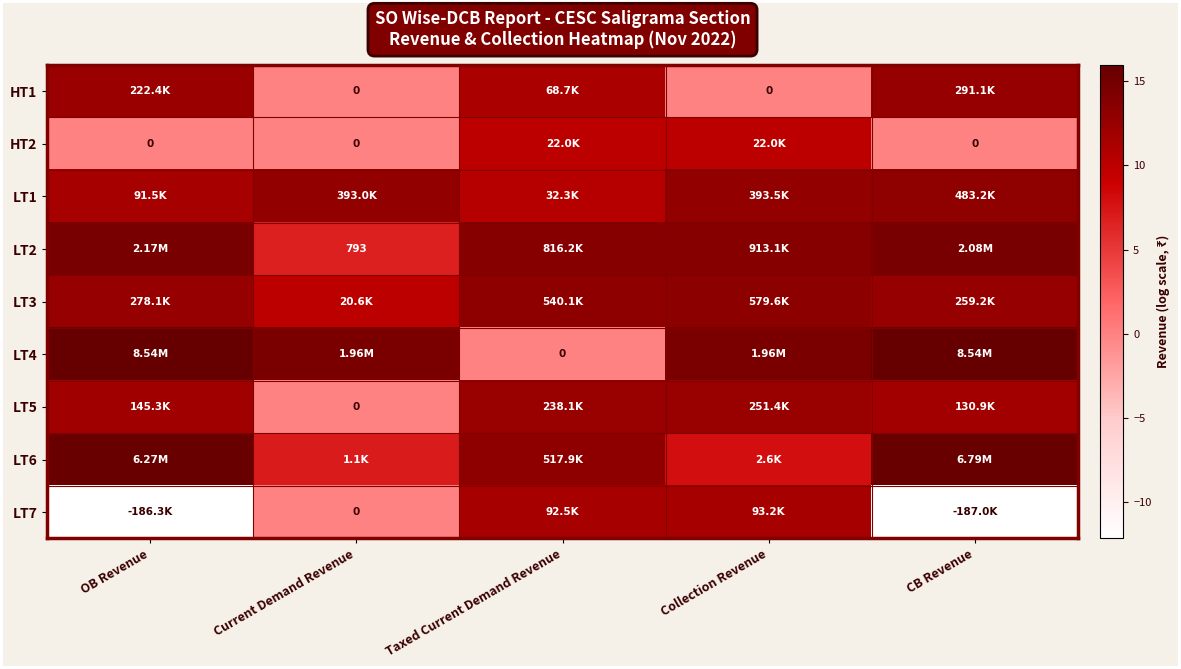

Rank the series by their maximum value, from highest to lowest.

LT4, LT6, LT2, LT3, LT1, HT1, LT5, LT7, HT2